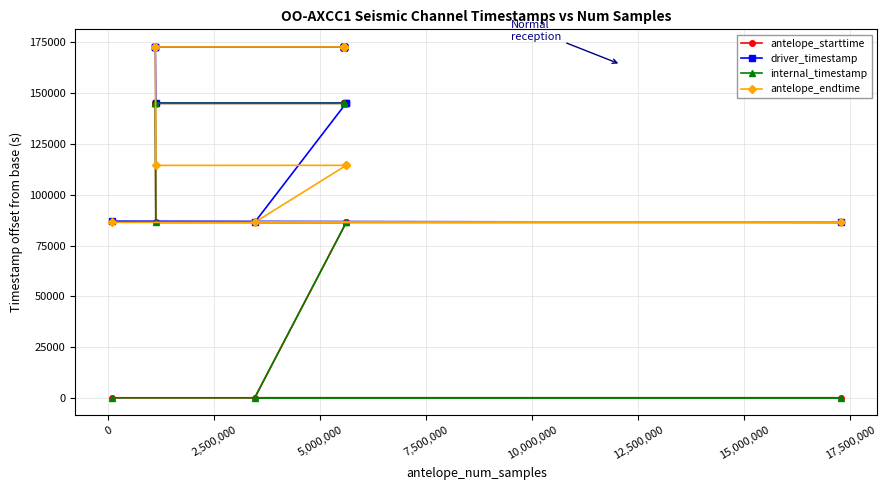

True or false: internal_timestamp and antelope_starttime cross at least once.

False